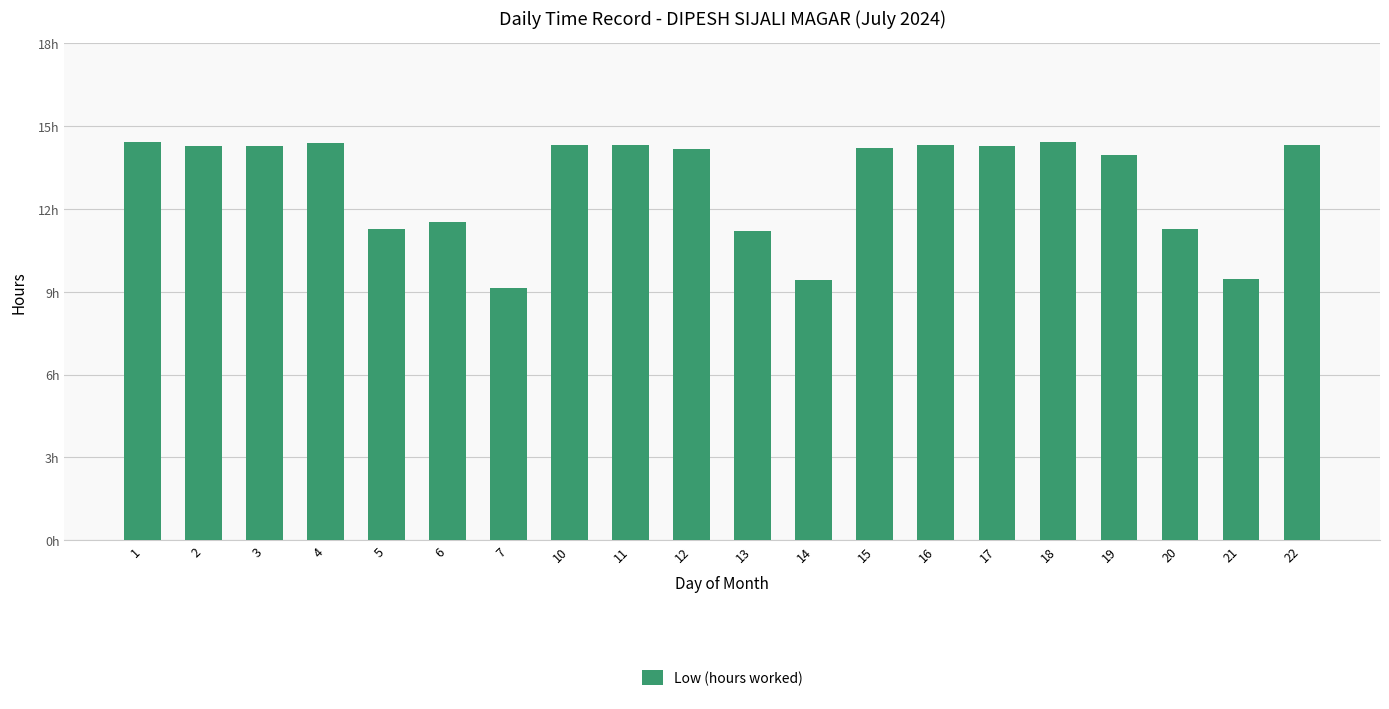

Reading left to right, extract all data points from this chart.

1=14.4	2=14.3	3=14.3	4=14.4	5=11.3	6=11.5	7=9.2	10=14.3	11=14.3	12=14.2	13=11.2	14=9.4	15=14.2	16=14.3	17=14.3	18=14.4	19=14.0	20=11.3	21=9.4	22=14.3